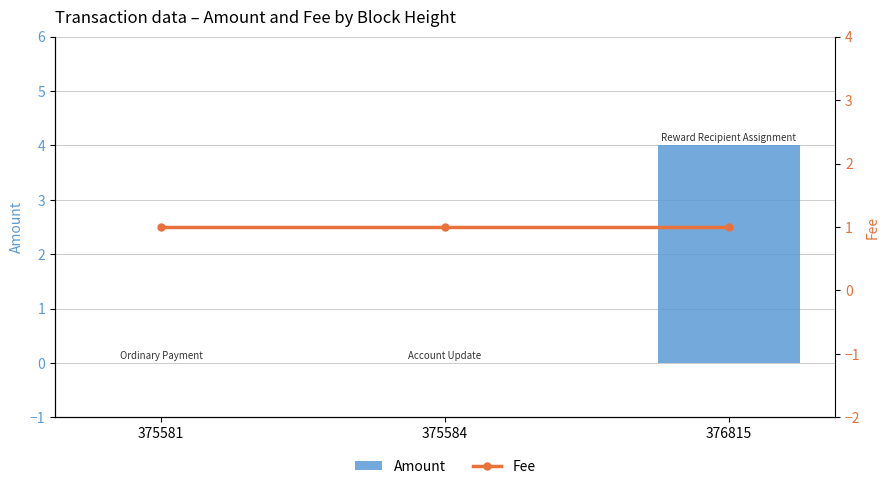

Is the value of Fee at 376815 greater than the value of Amount at 376815?

No